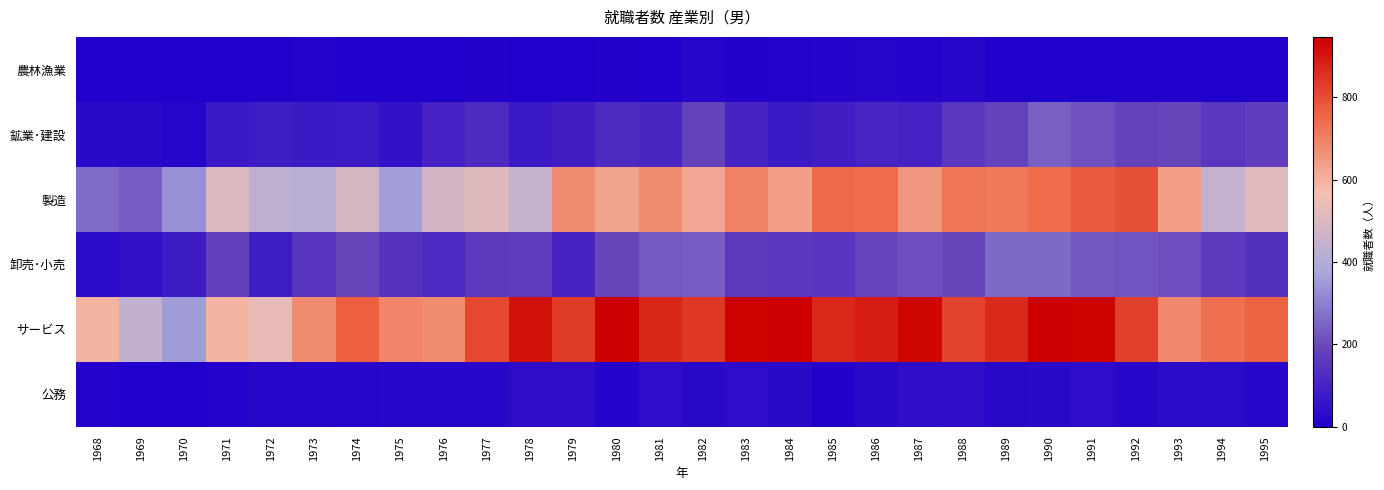

What is the difference between the highest and lowest values at 1994?

732